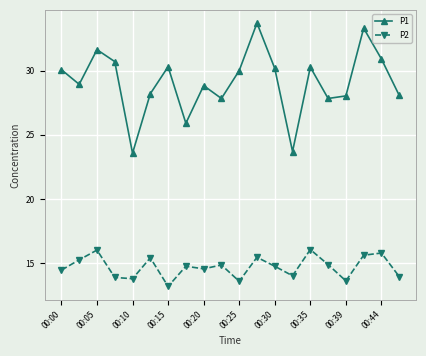

What is the smallest value displayed?

13.2